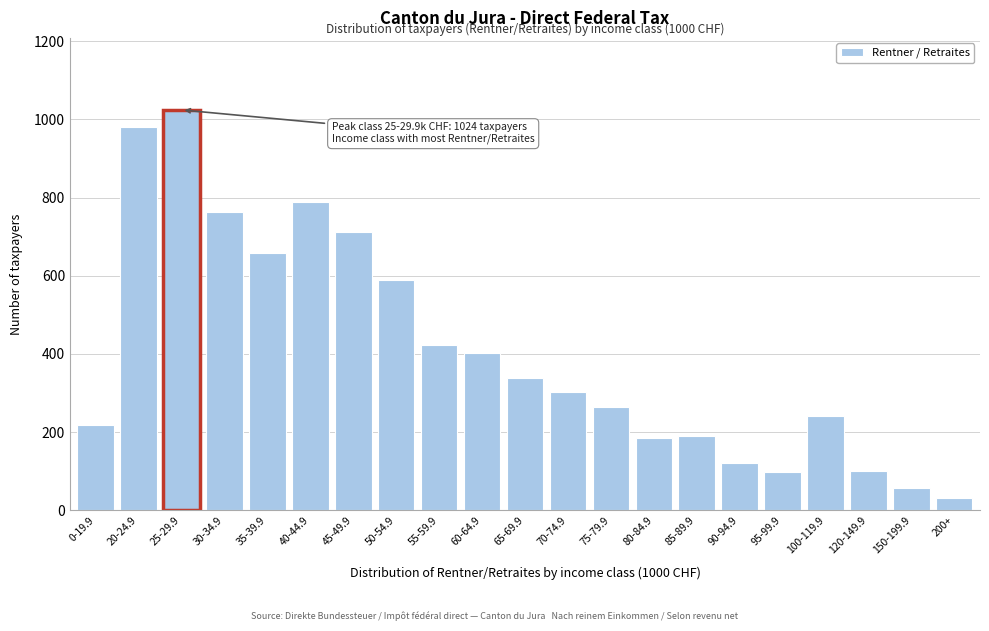

Which has a higher value, 65-69.9 or 35-39.9?

35-39.9